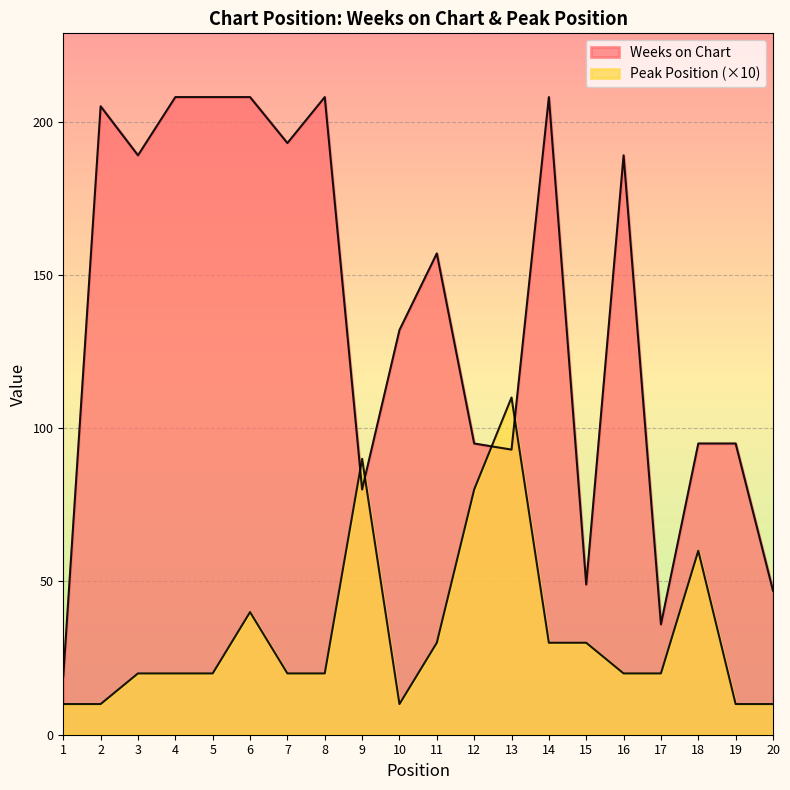

Which series changed the most between 16 and 17?

Weeks on Chart